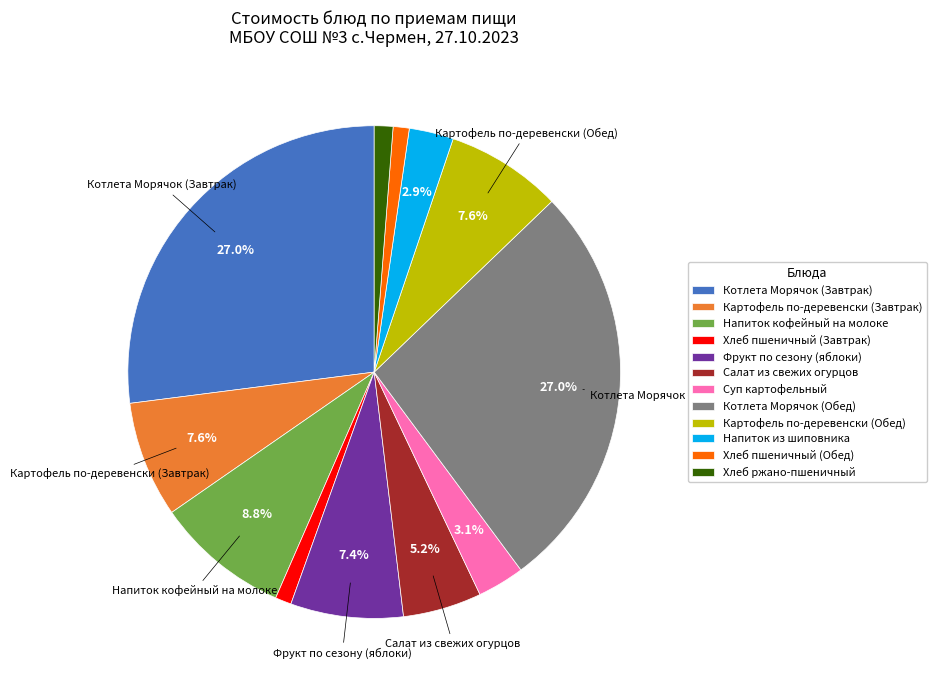

Between Напиток из шиповника and Картофель по-деревенски (Обед), which is larger?

Картофель по-деревенски (Обед)